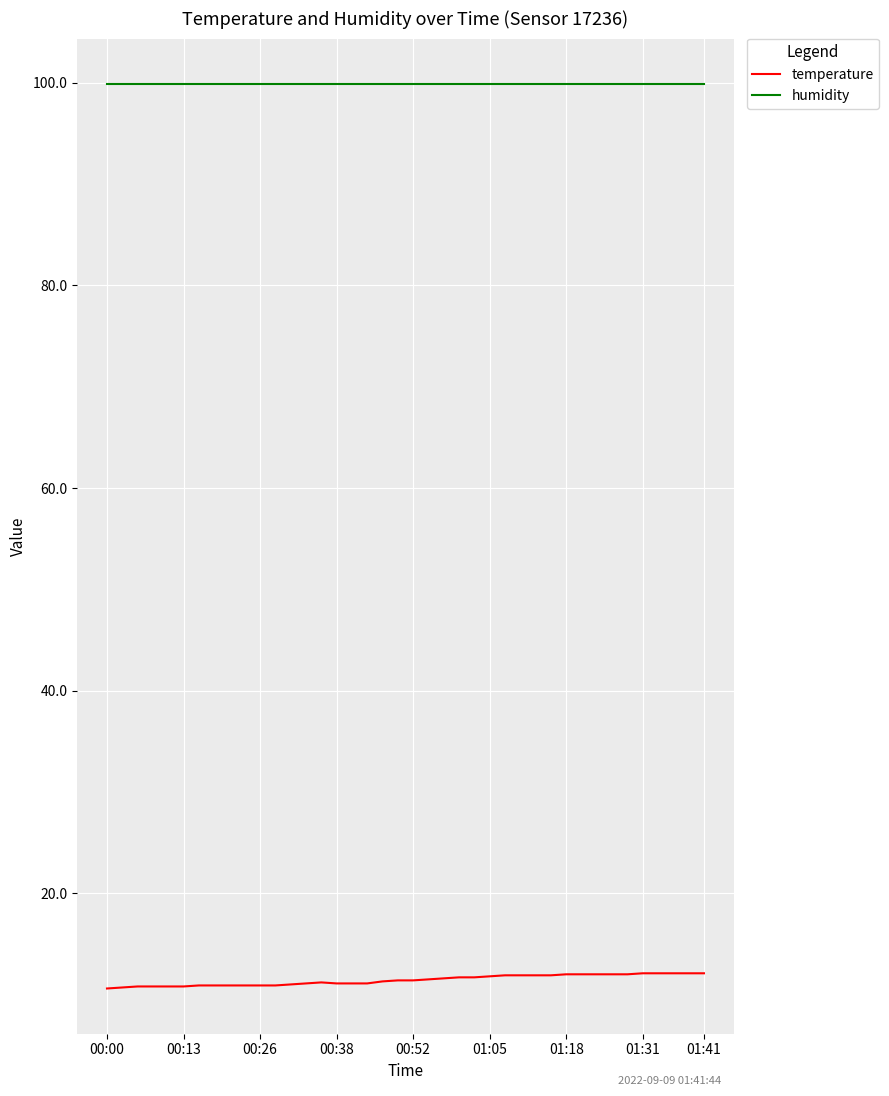

What is the greatest value displayed?

99.9